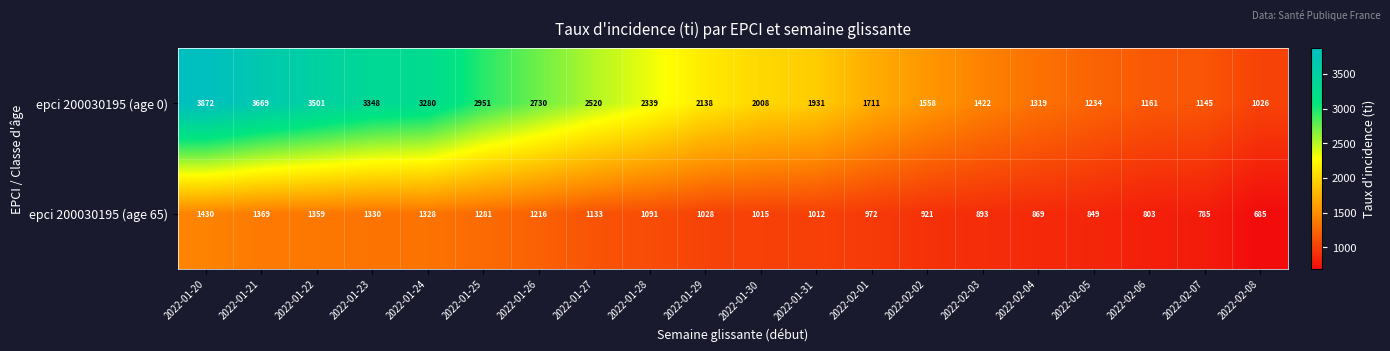

At which label does epci 200030195 (age 65) first exceed 1028?

2022-01-20